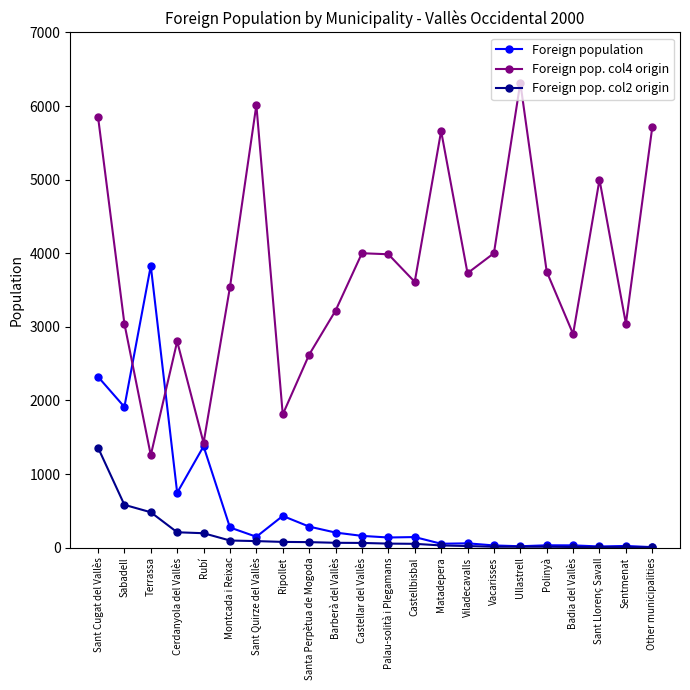

What is the label of the 13th point from the left?

Castellbisbal